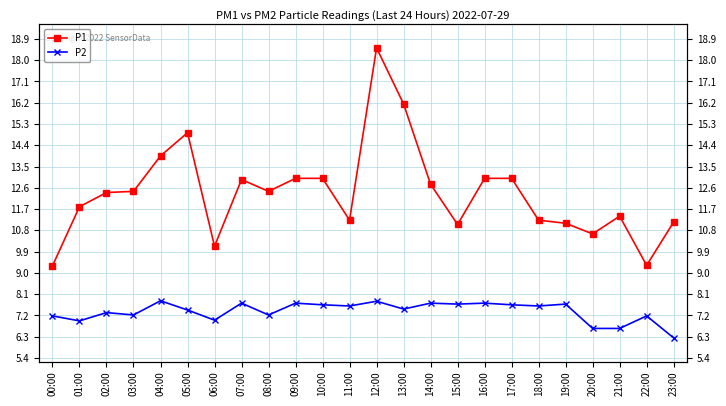

True or false: P1 and P2 cross at least once.

False